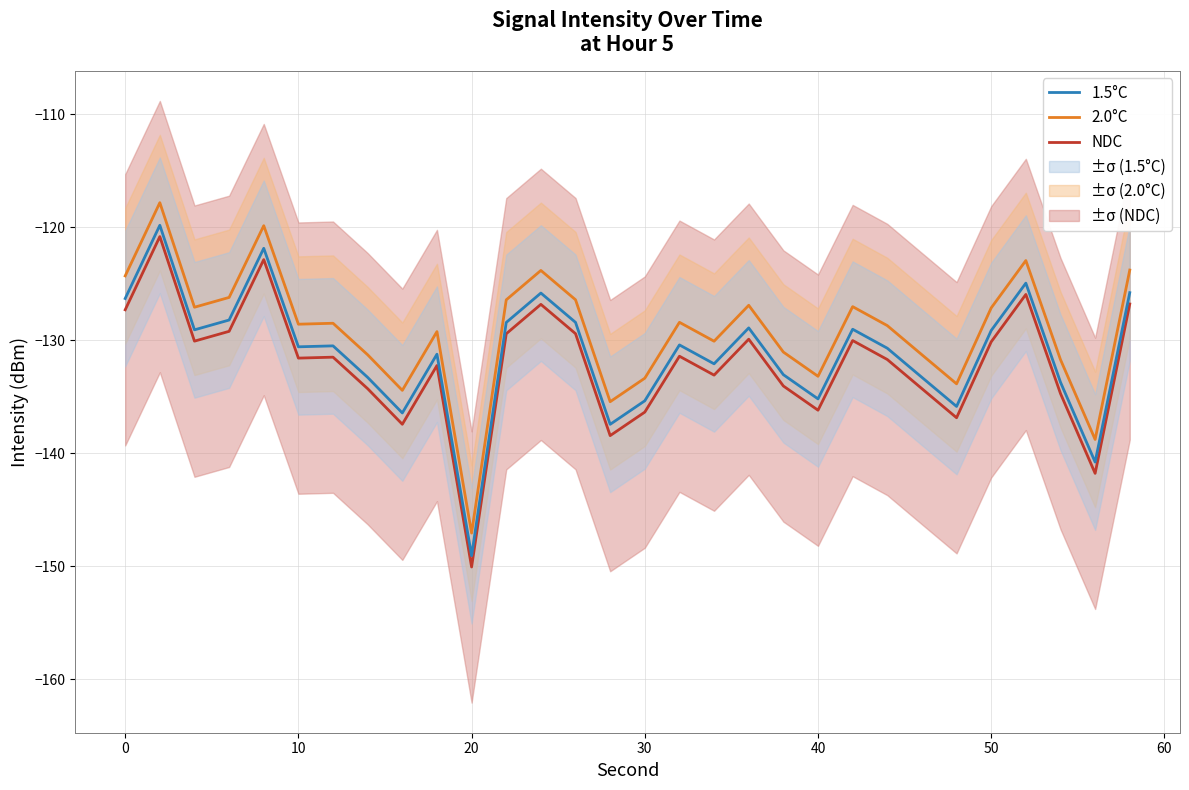

The value of NDC at 40 is -136.2. True or false?

True